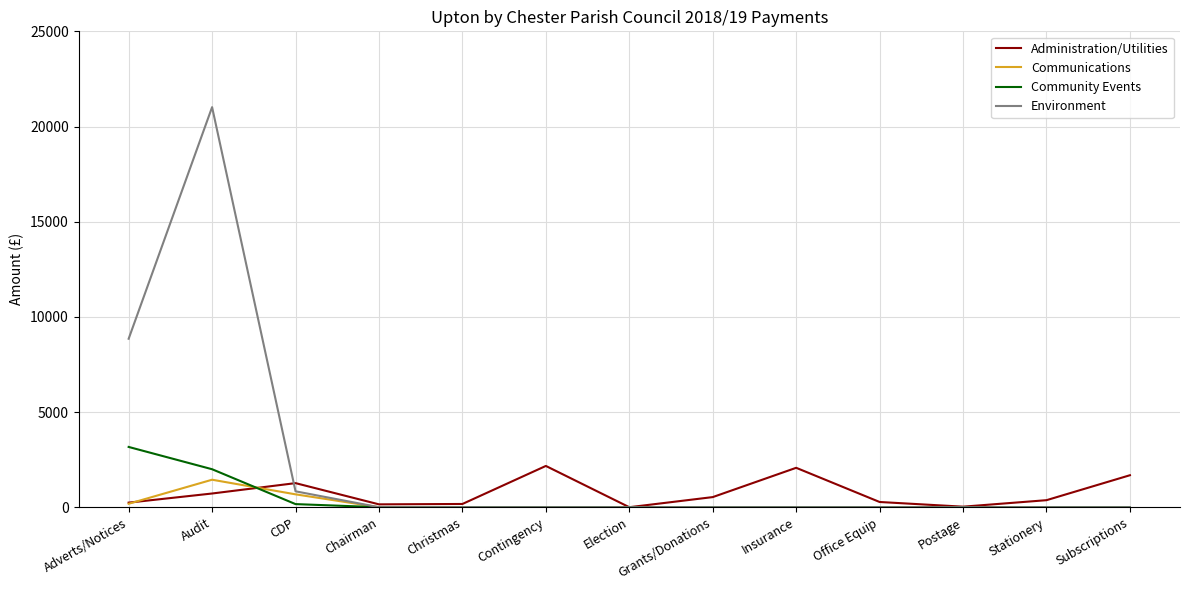

After their last crossing, which series has the higher values: Administration/Utilities or Environment?

Administration/Utilities